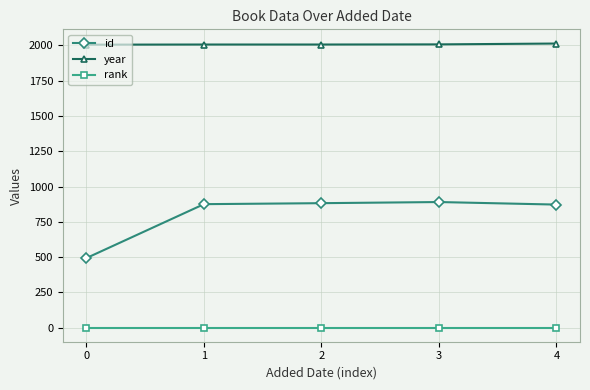

What is the value of the year point at the 5th from the left?

2013